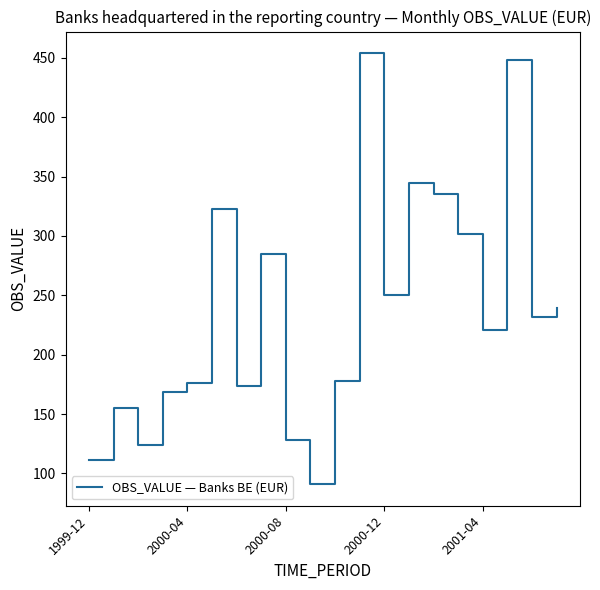

What is the greatest value displayed?

454